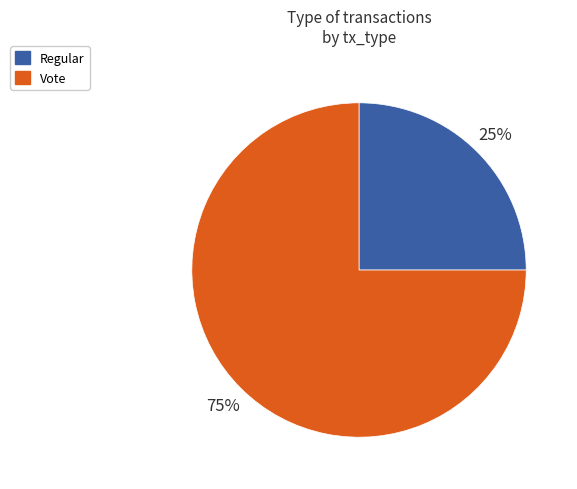

Is the sum of Vote and Regular greater than half?

Yes